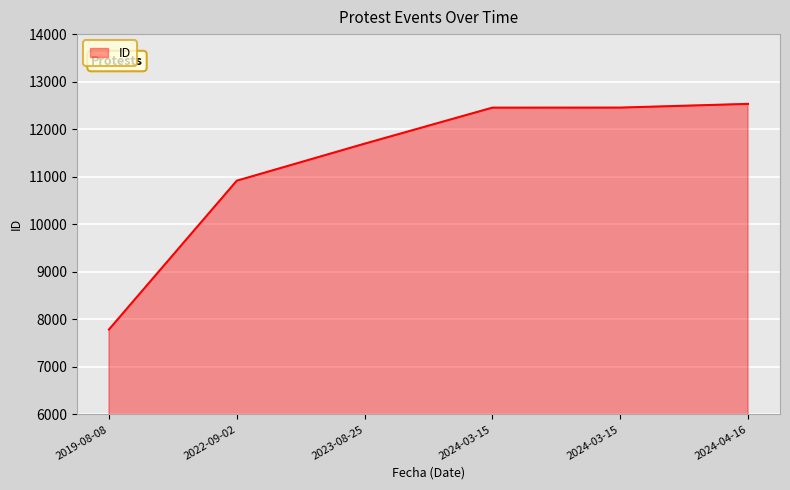

Between 2023-08-25 and 2019-08-08, which is larger?

2023-08-25